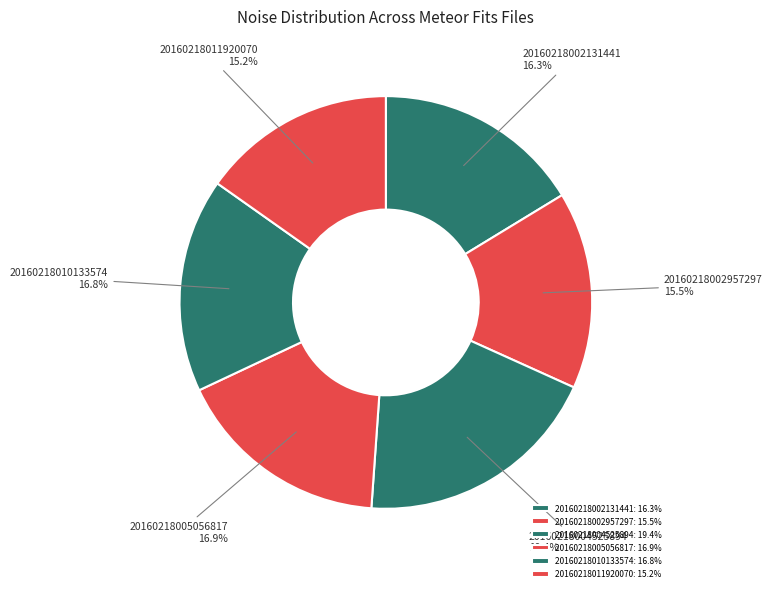

What percentage do 20160218002957297 and 20160218011920070 together represent?

30.7%